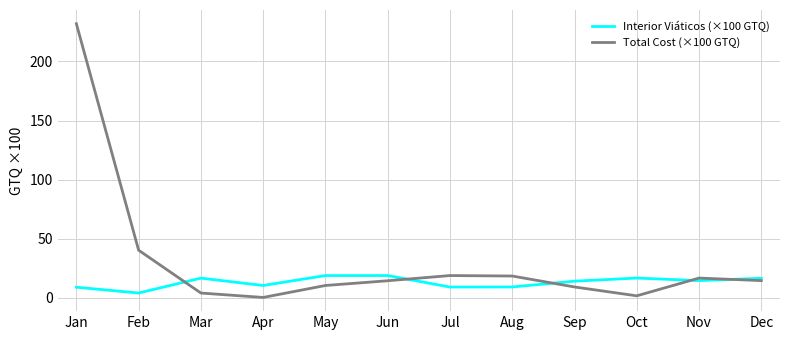

What value does the Total Cost (×100 GTQ) series have at Sep?

9.2